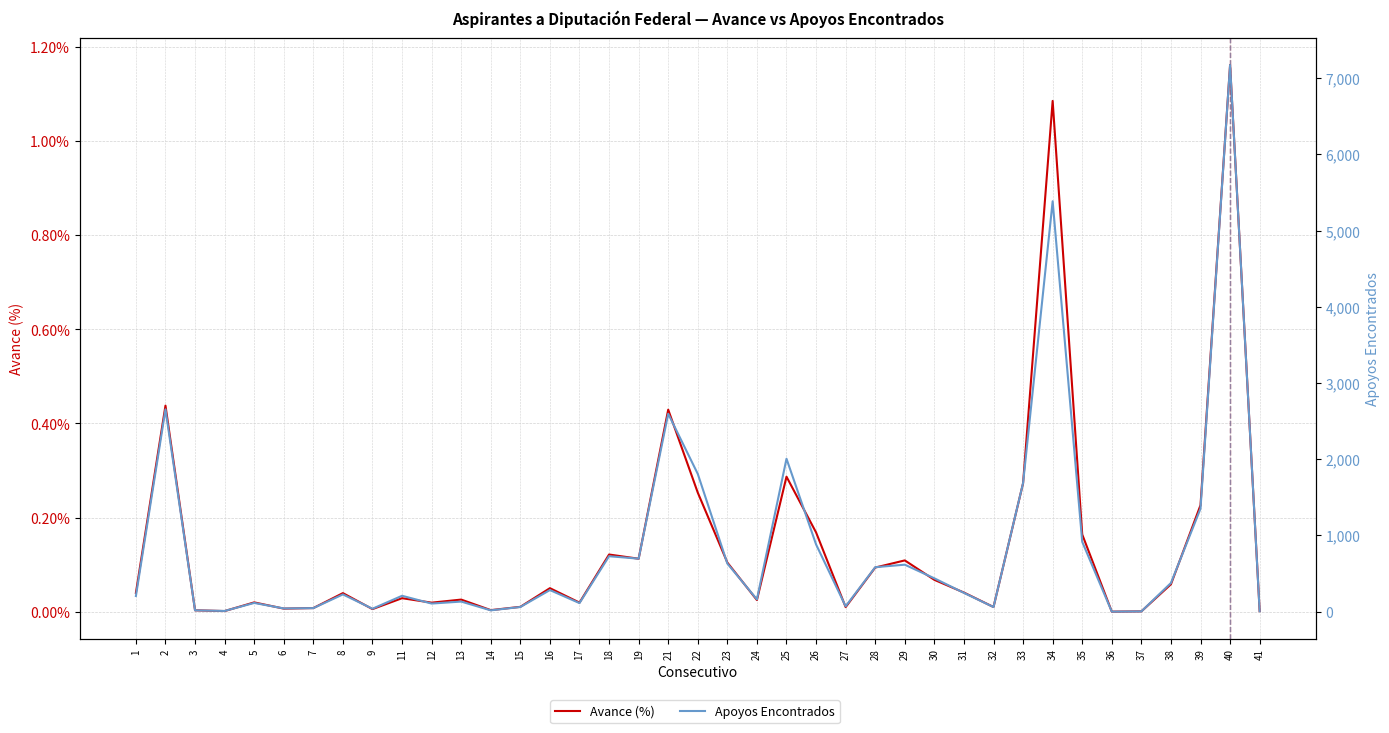

At 17, list the series in order from smallest to largest.

Avance (%), Apoyos Encontrados